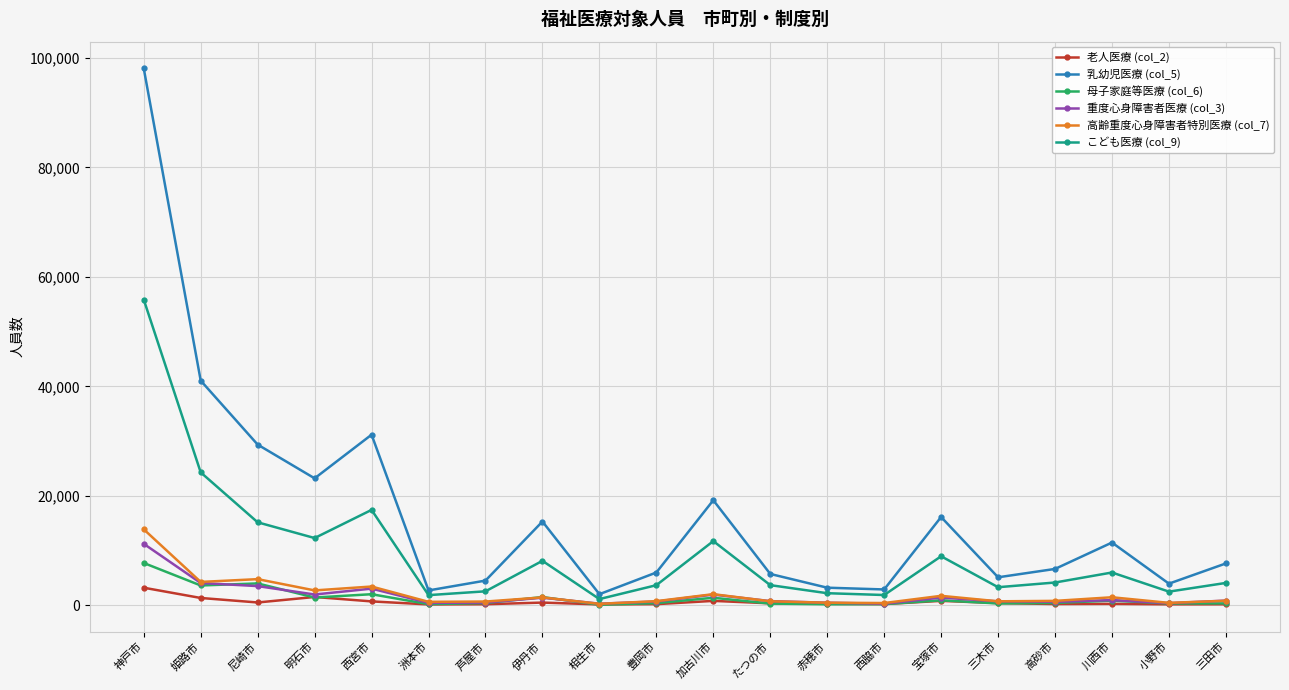

Count the number of categories in the chart.

20